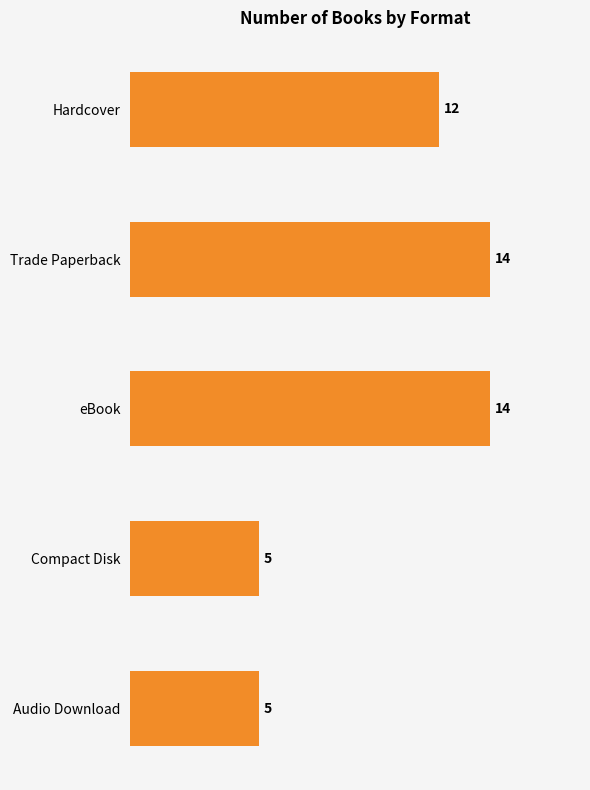

Reading bottom to top, transcribe all the data shown in this chart.

5	5	14	14	12